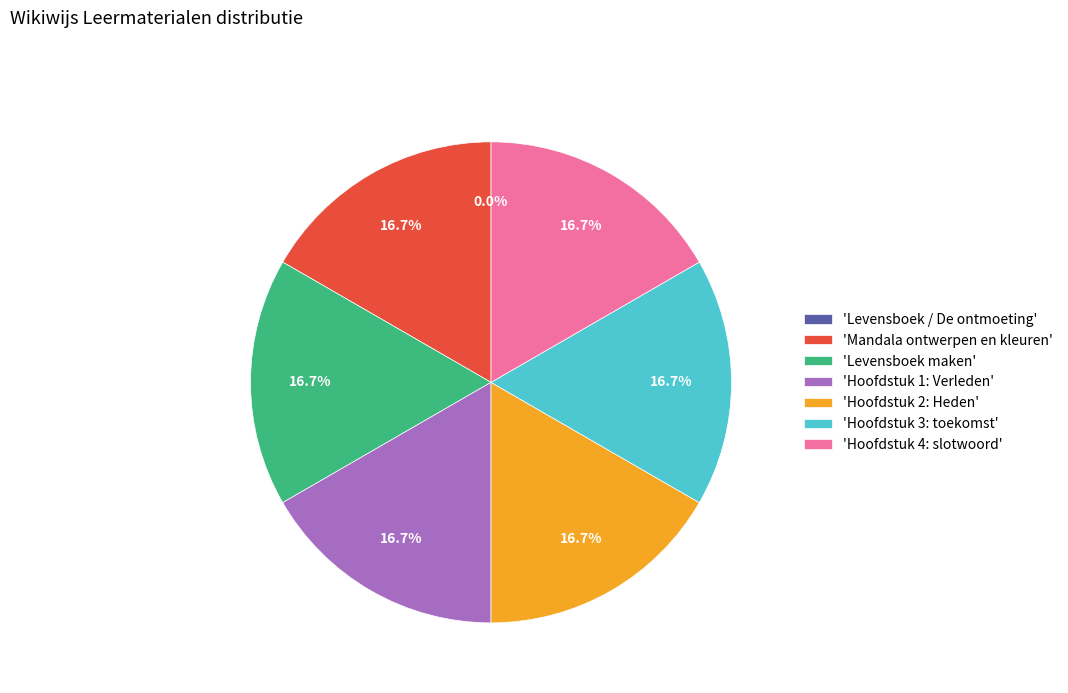

Do 'Hoofdstuk 4: slotwoord' and 'Hoofdstuk 1: Verleden' together represent more than half of the pie?

No